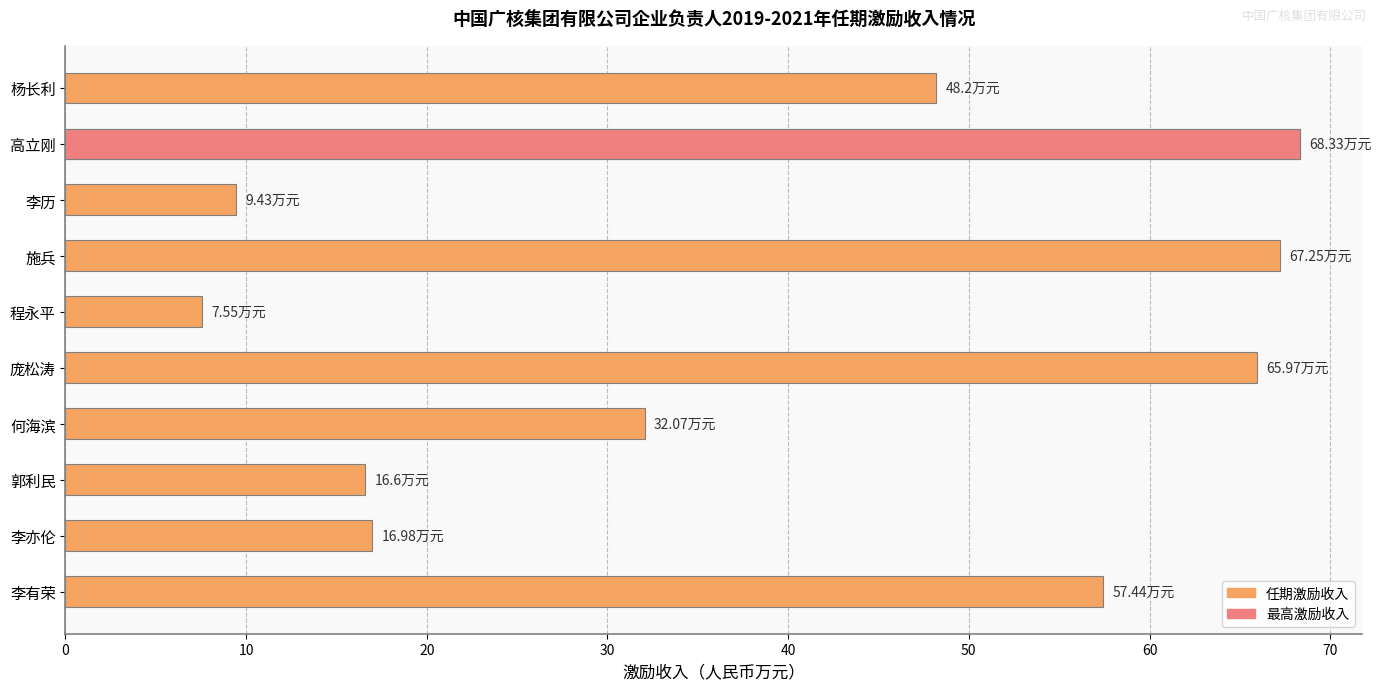

What is the value of the 10th bar from the left?

57.4